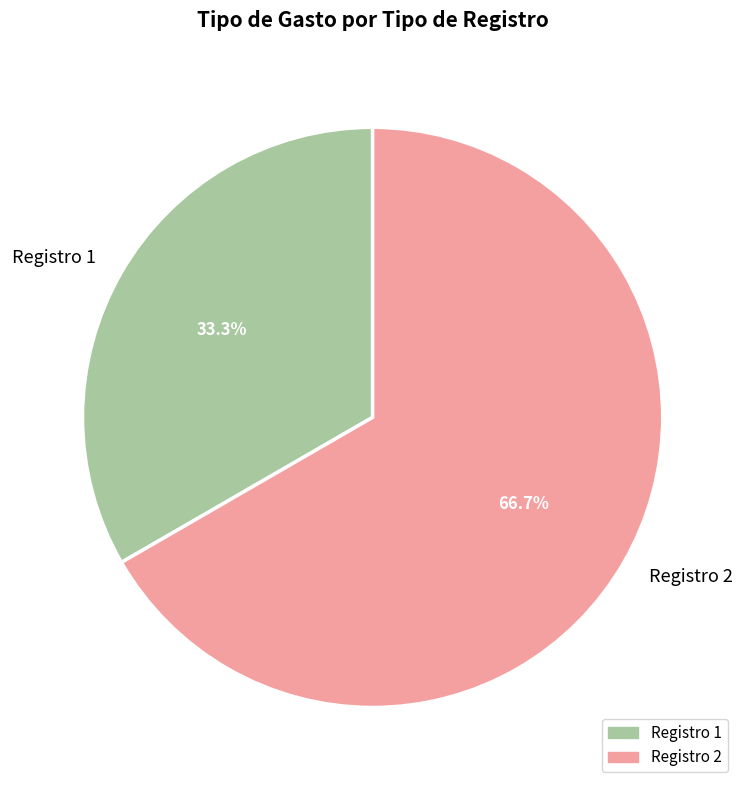

Rank the categories by value from highest to lowest.

Registro 2, Registro 1